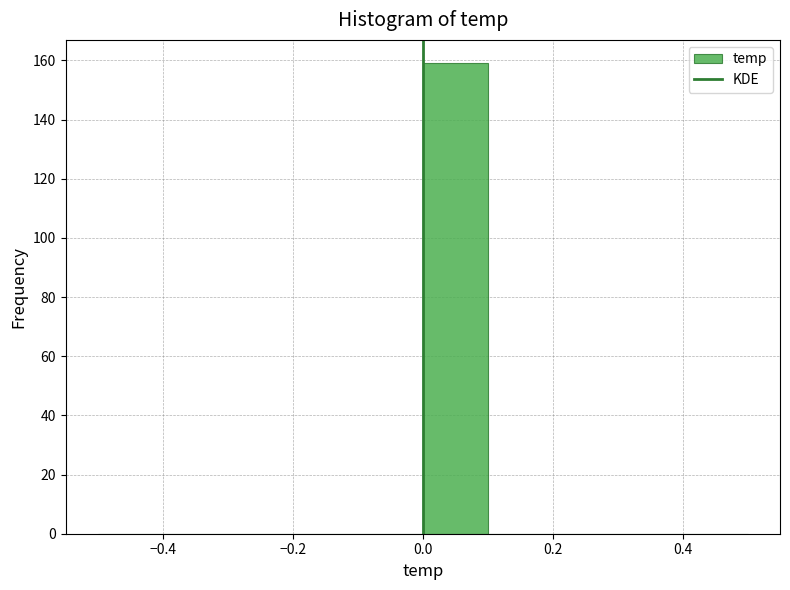

What is the height of the bar covering 0.0 to 0.1 on the x-axis? The values are not printed on the chart, so give them approximately, as read against the axis.

160